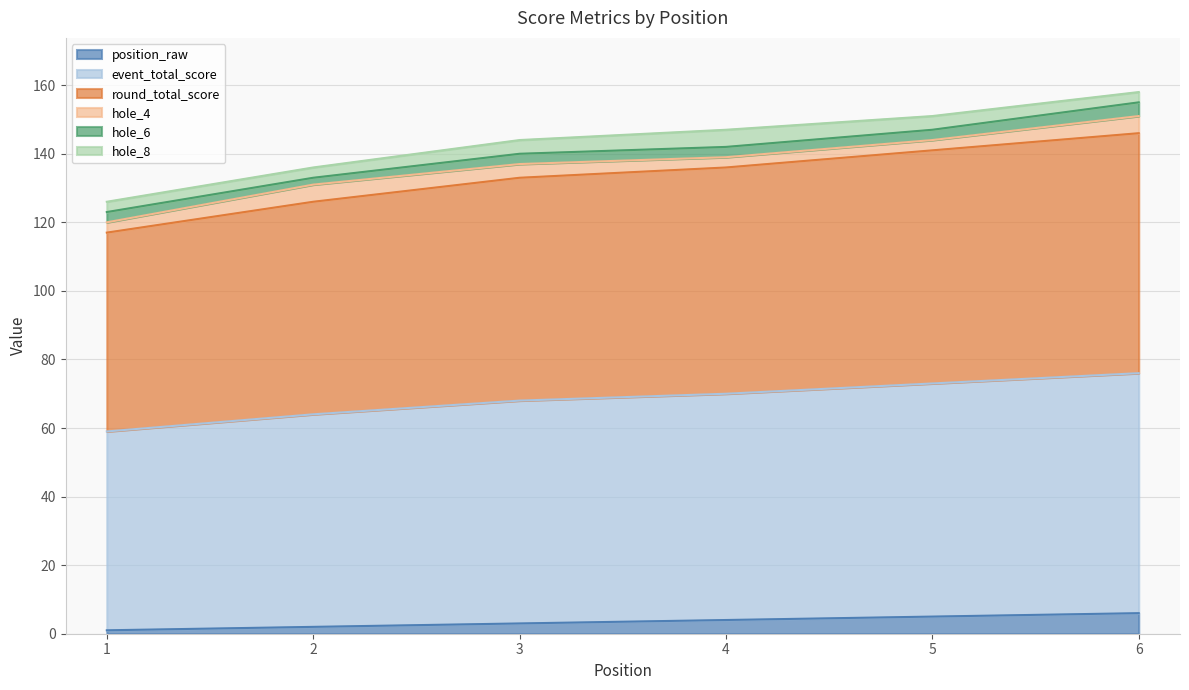

Does the chart have visible grid lines?

Yes